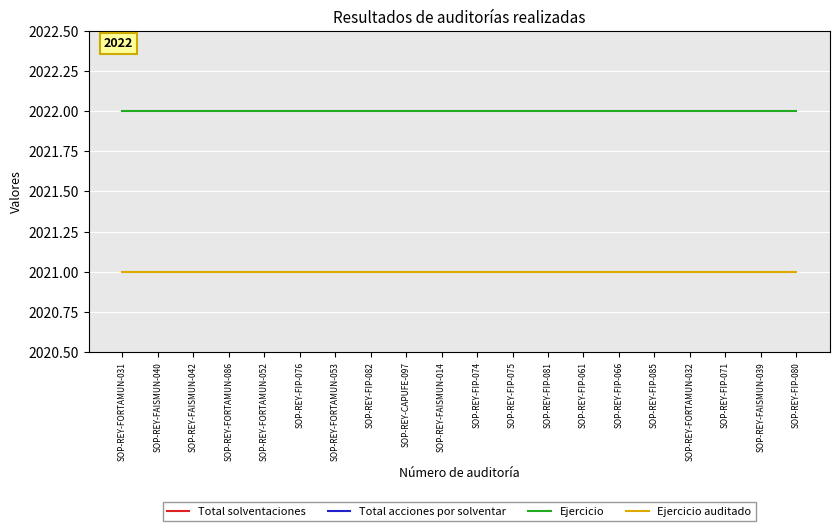

The value of Total solventaciones at SOP-REY-FAISMUN-014 is 2. True or false?

False